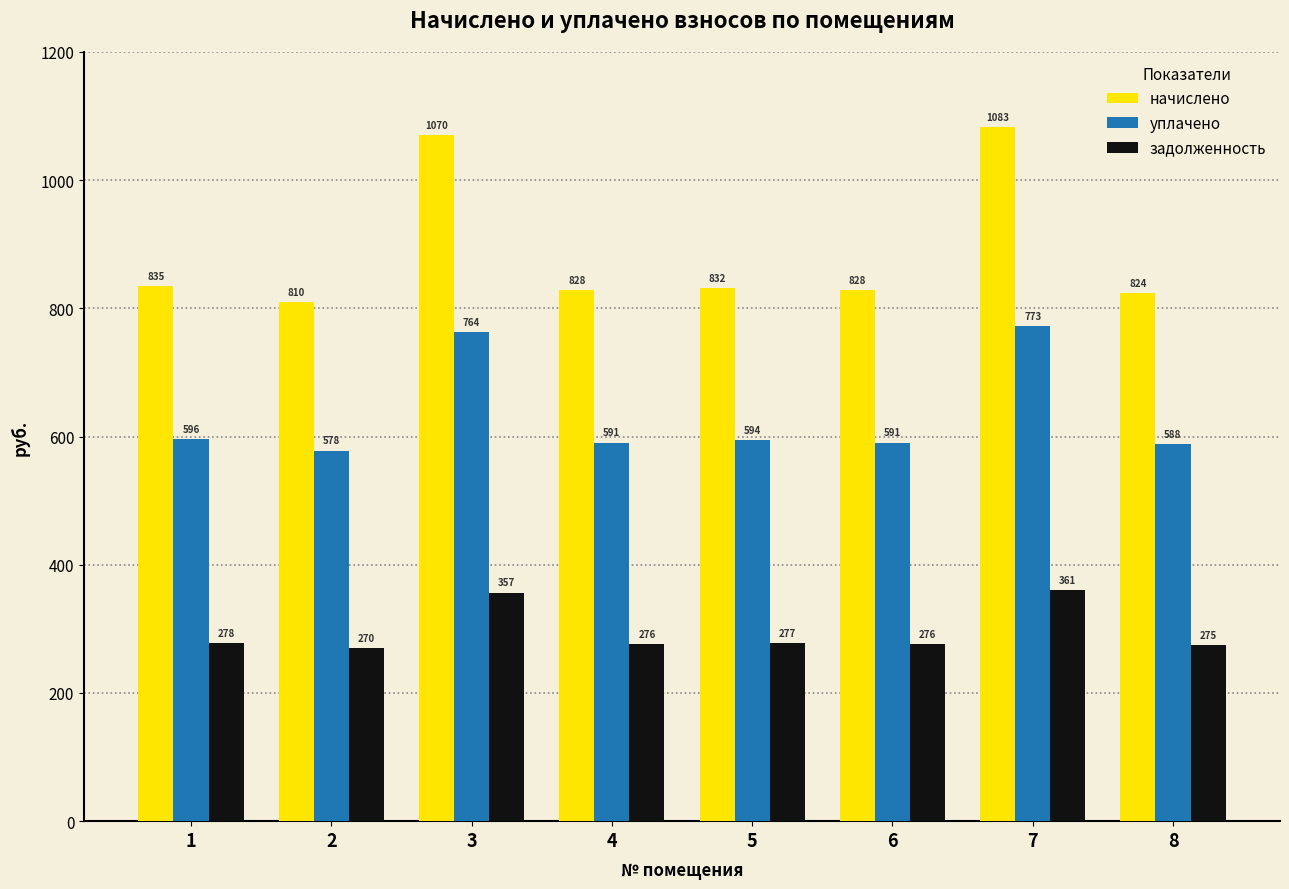

Which series has the largest range (max minus min)?

начислено